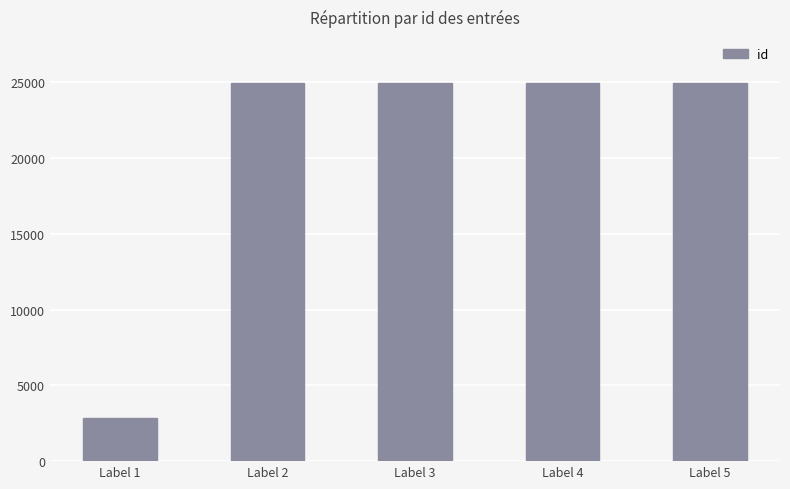

What is the approximate value at Label 5, to the nearest 10?

24940